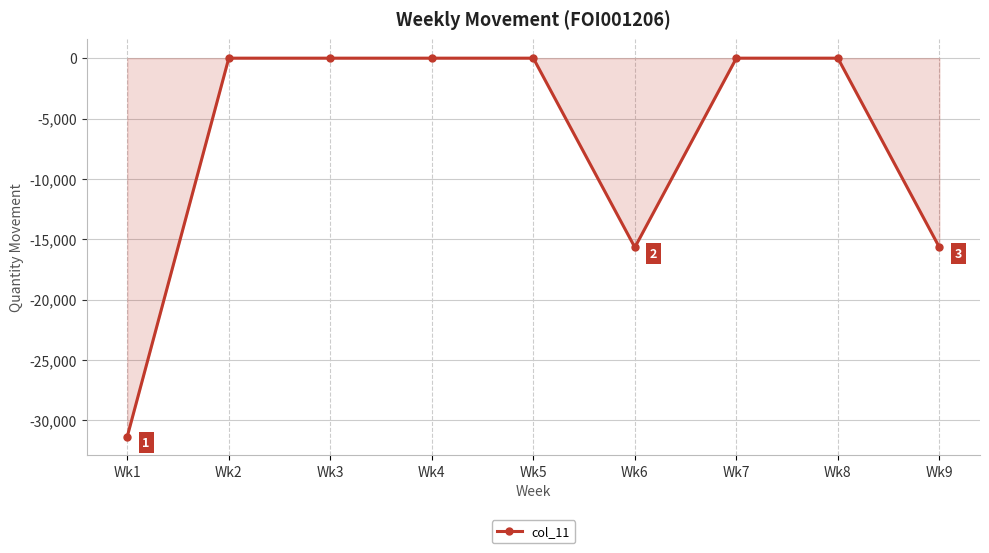

Between Wk7 and Wk9, which is larger?

Wk7